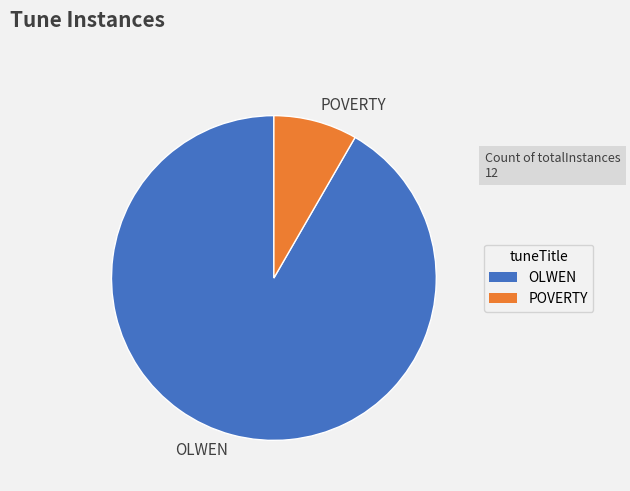

Rank the categories by value from highest to lowest.

OLWEN, POVERTY